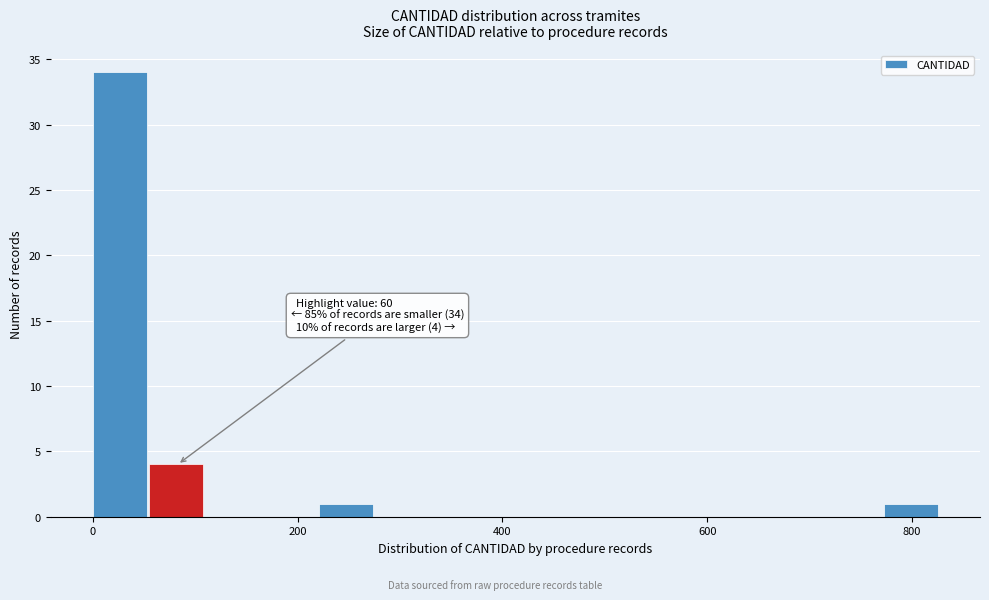

Around what value on the x-axis is the tallest bar? Give the approximate position of its centre, as read against the axis.

20